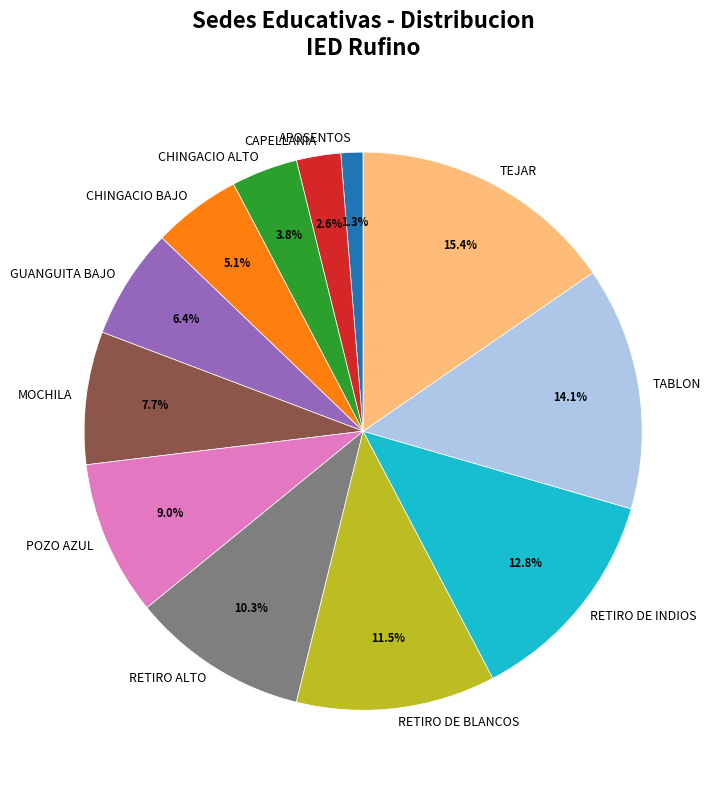

What is the ratio of the value at RETIRO DE INDIOS to the value at MOCHILA?

1.7